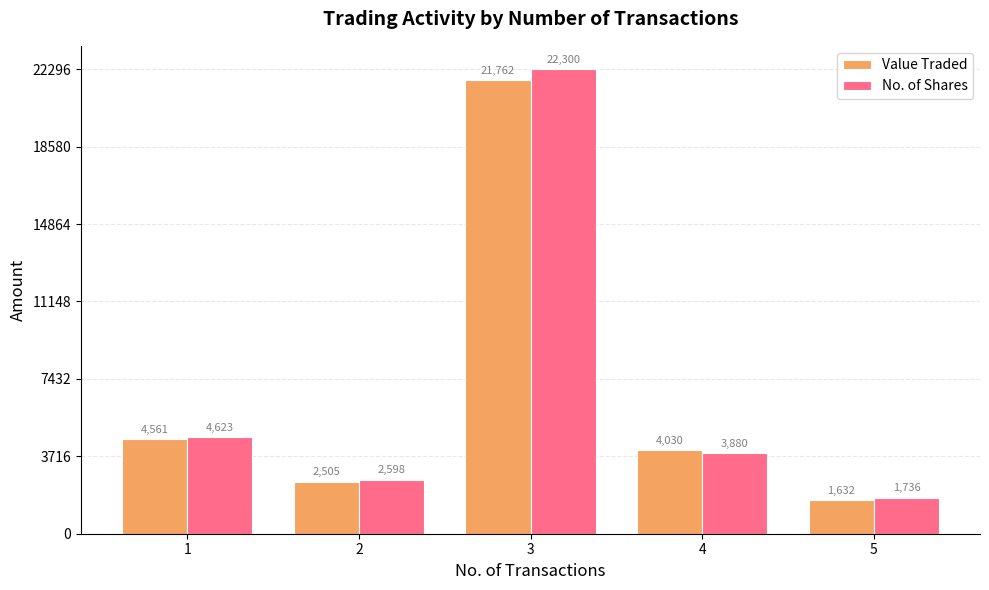

Count the number of categories in the chart.

5